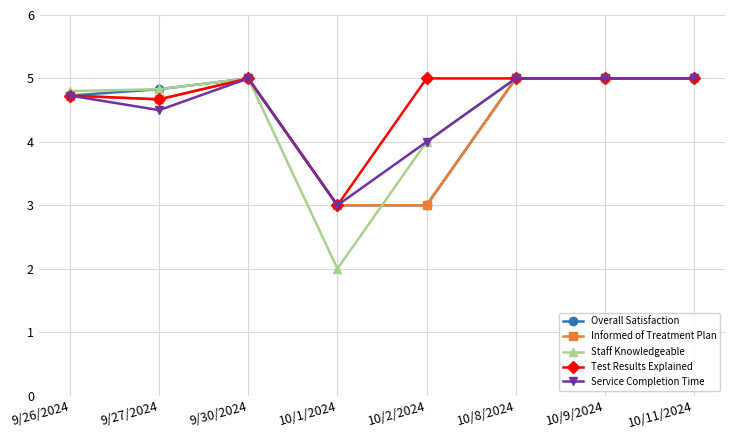

At which label does Service Completion Time reach its minimum?

10/1/2024